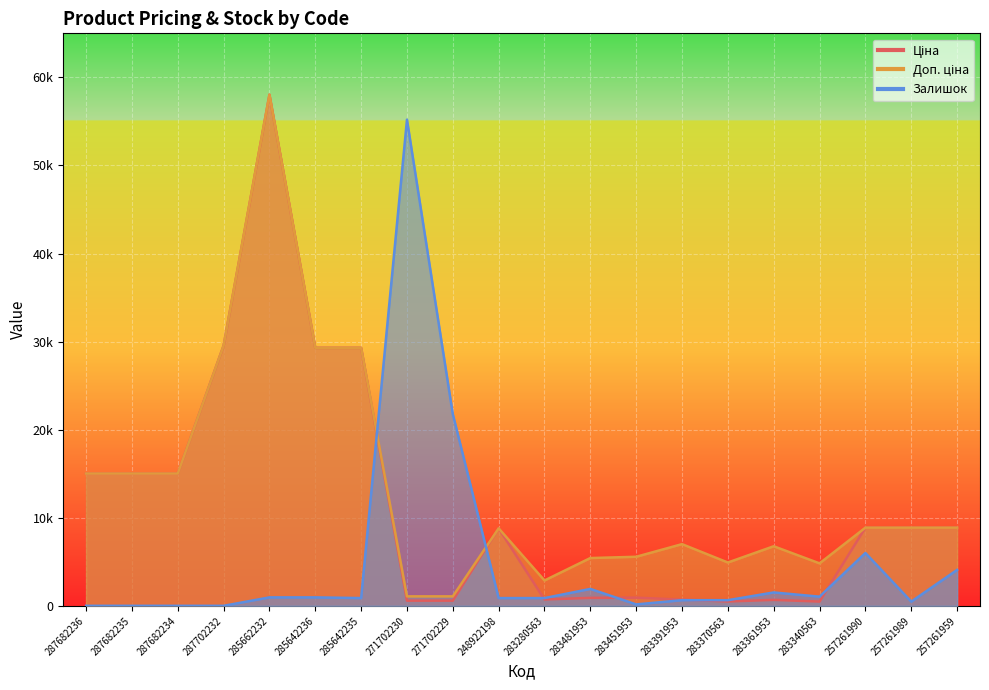

True or false: Ціна and Доп. ціна cross at least once.

False